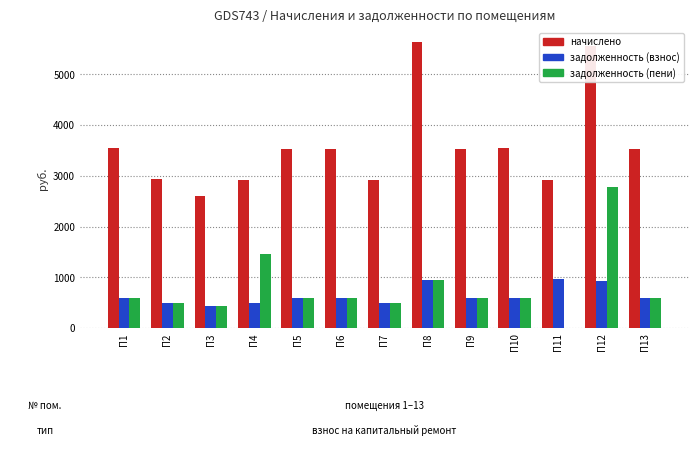

What is the highest value of the задолженность (пени) series?

2779.4